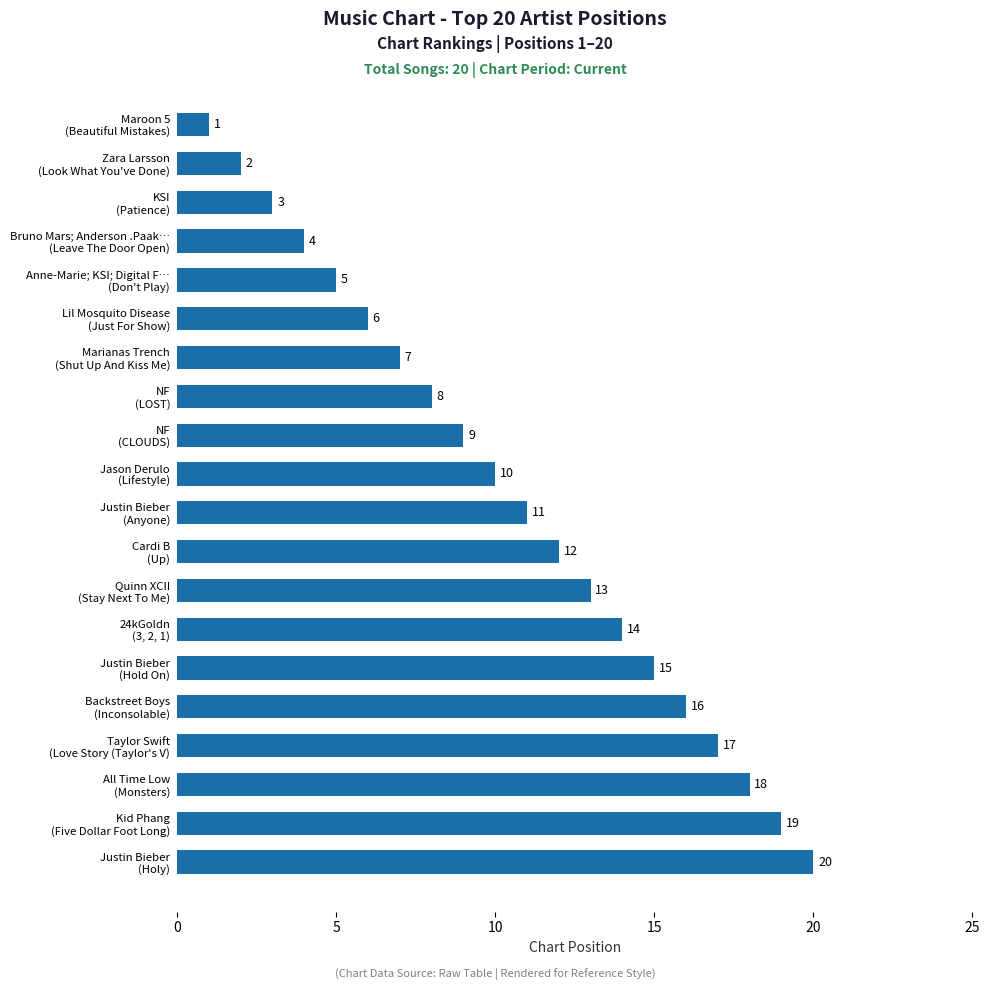

What is the maximum value shown in the chart?

20